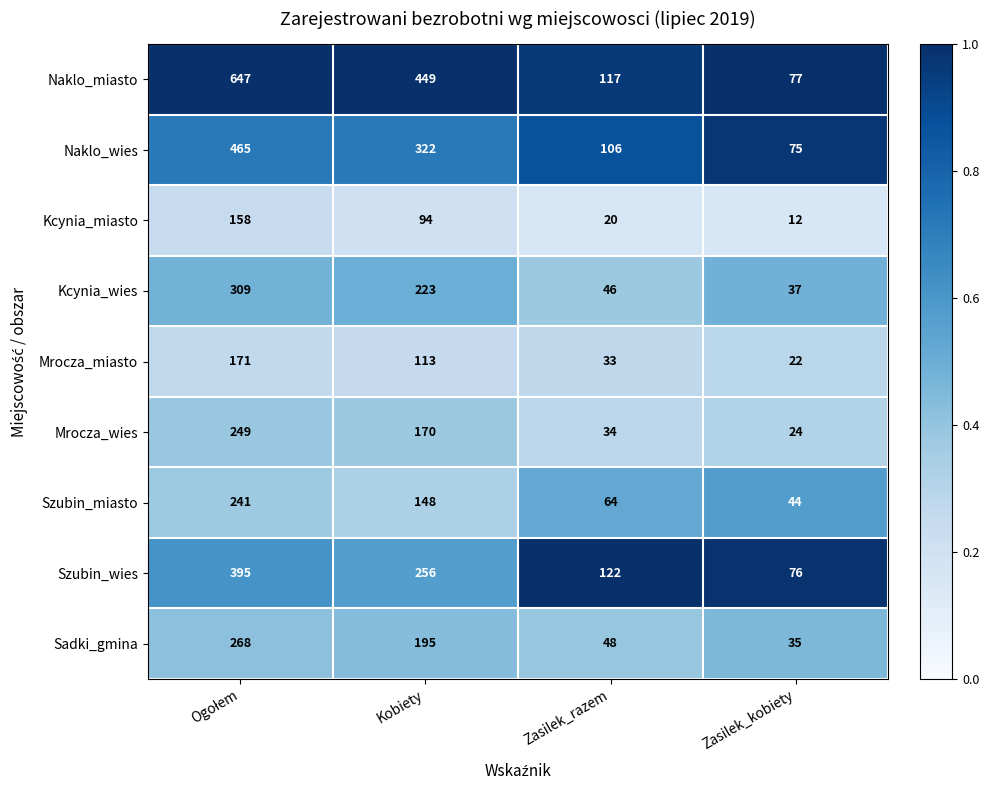

At which label is Kcynia_miasto closest to 85?

Kobiety